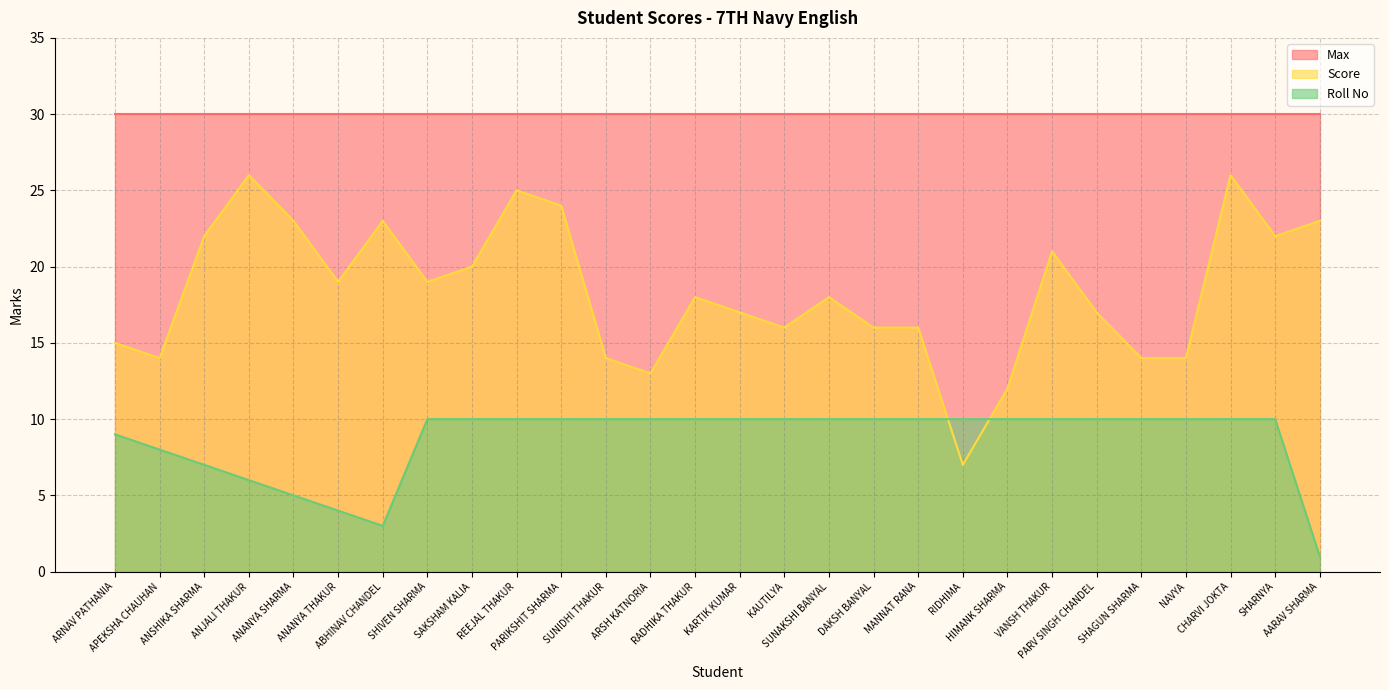

What is the difference between the maximum and minimum values in the Roll No series?

9